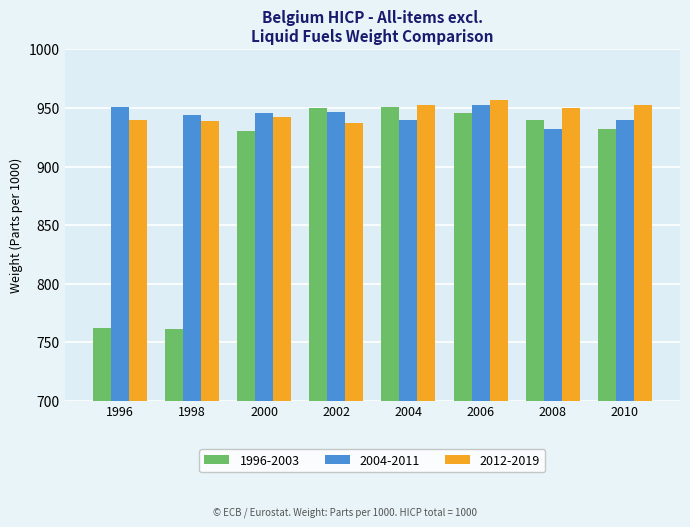

What is the lowest value of the 2012-2019 series?

936.8